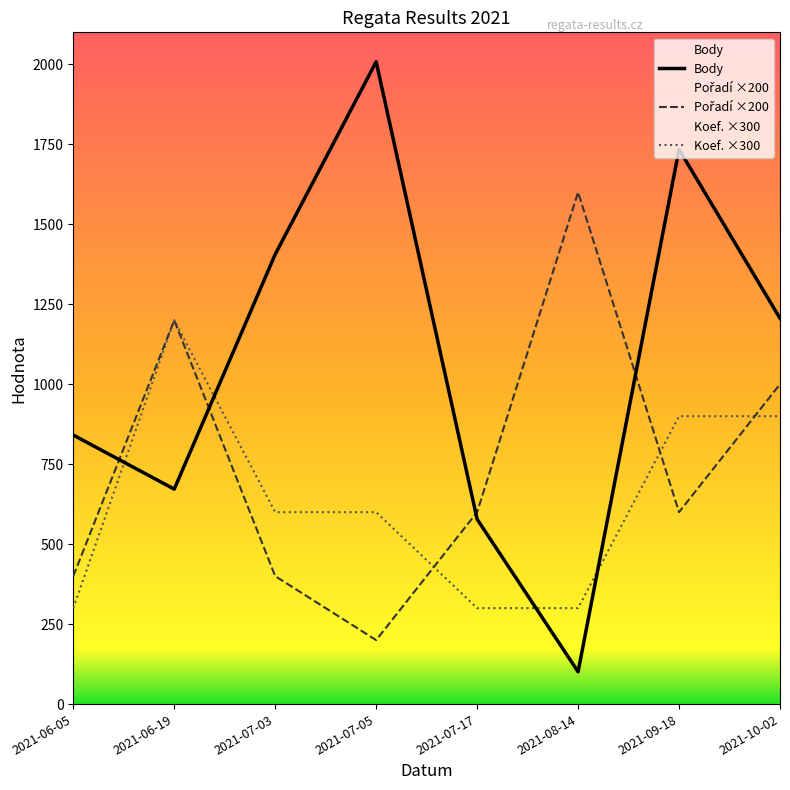

At how many categories does at least one series exceed 313?

8